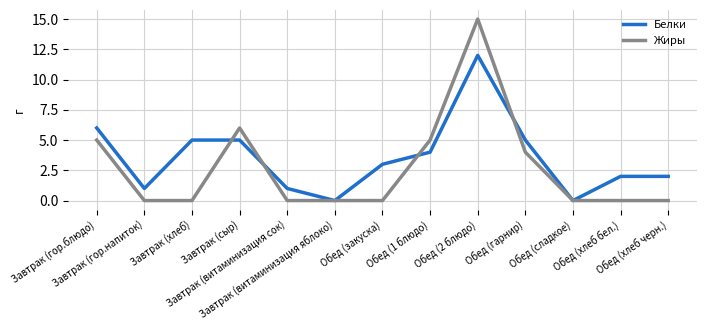

What is the maximum value shown in the chart?

15